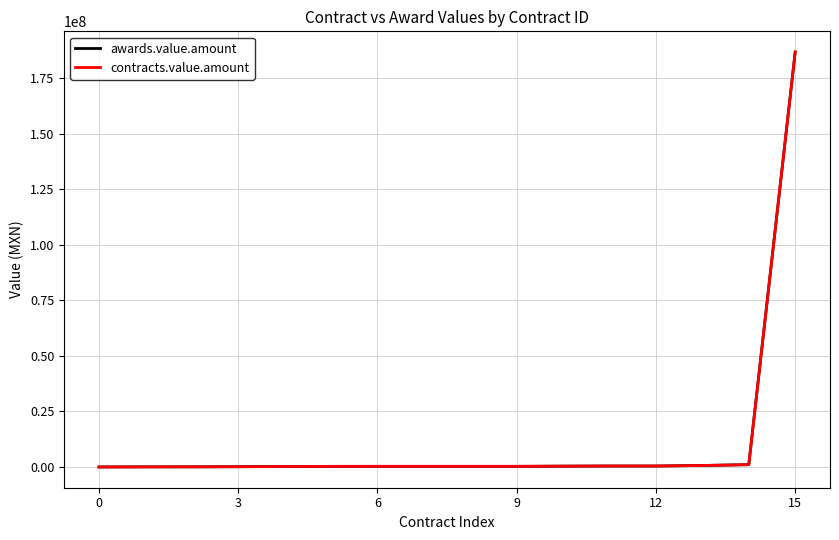

Is this an area chart (filled region under the line)?

No